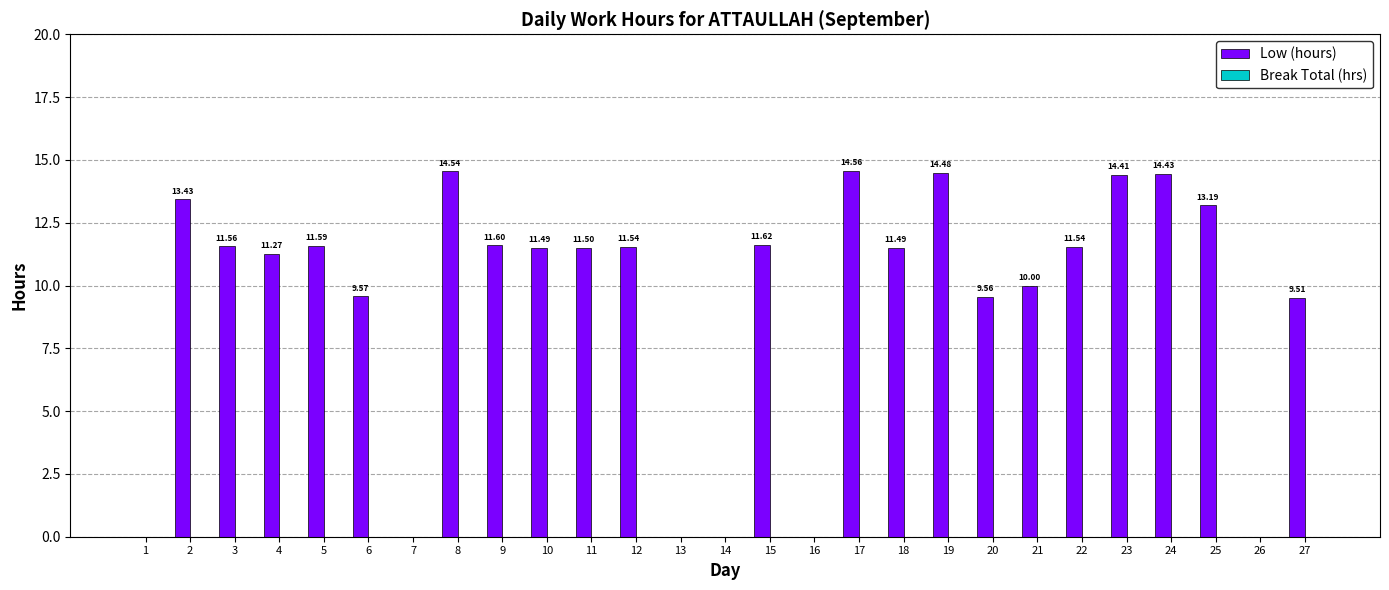

How many values are above zero?

21